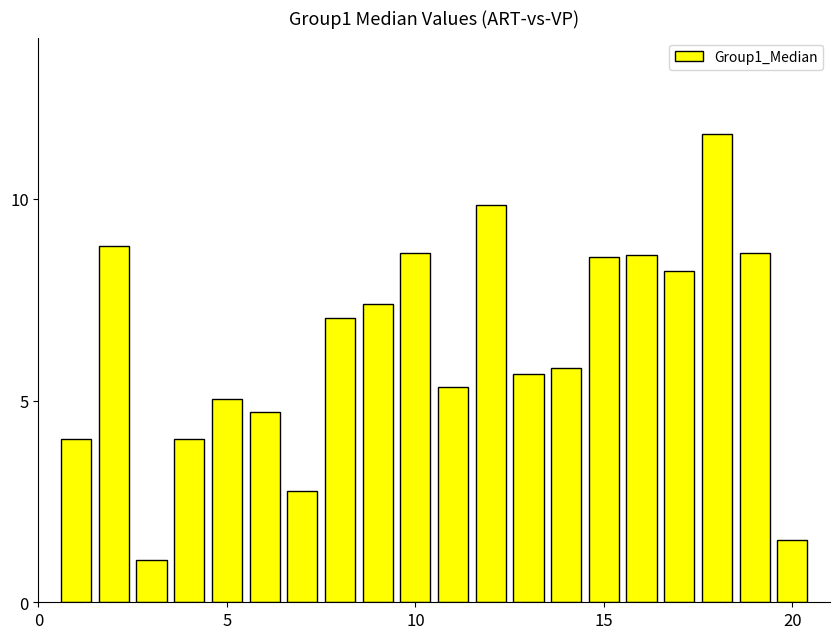

What is the difference between the maximum and minimum values?

10.6